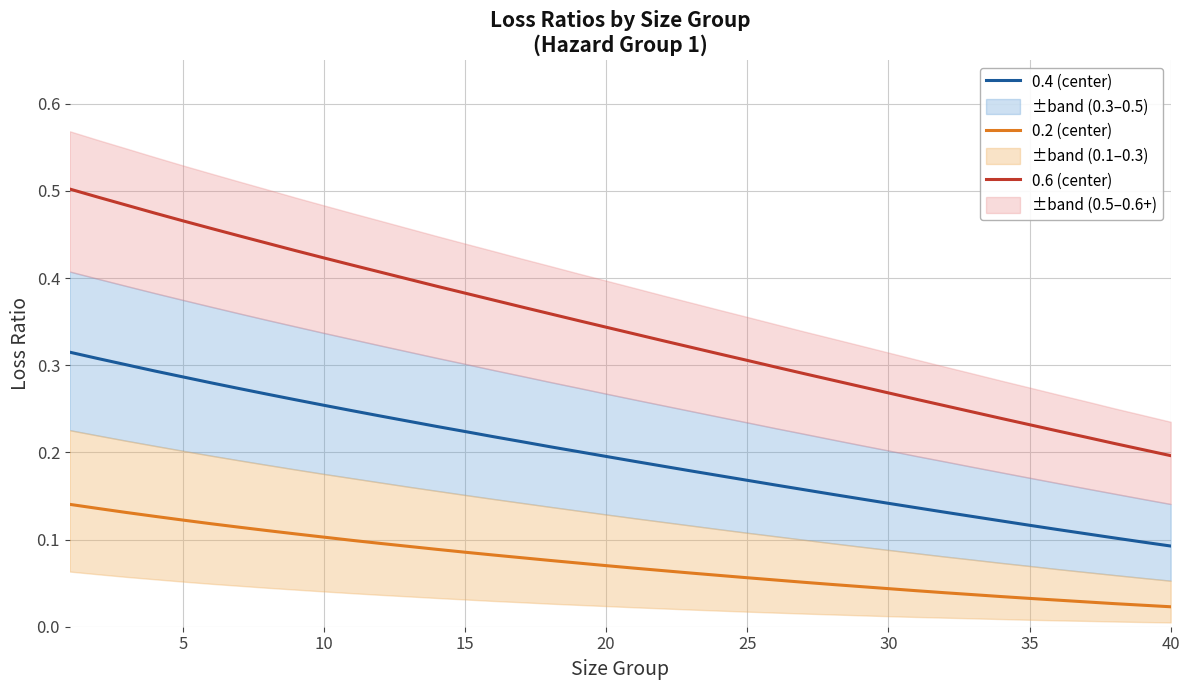

True or false: 0.2 (center) and 0.4 (center) intersect in this chart.

False